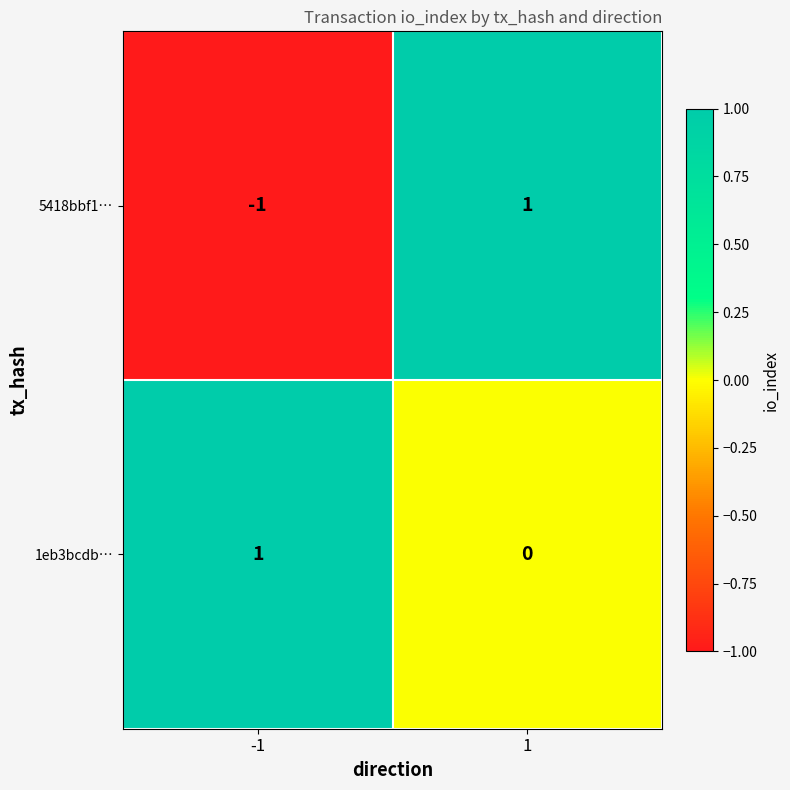

Which series has the largest range (max minus min)?

5418bbf1…